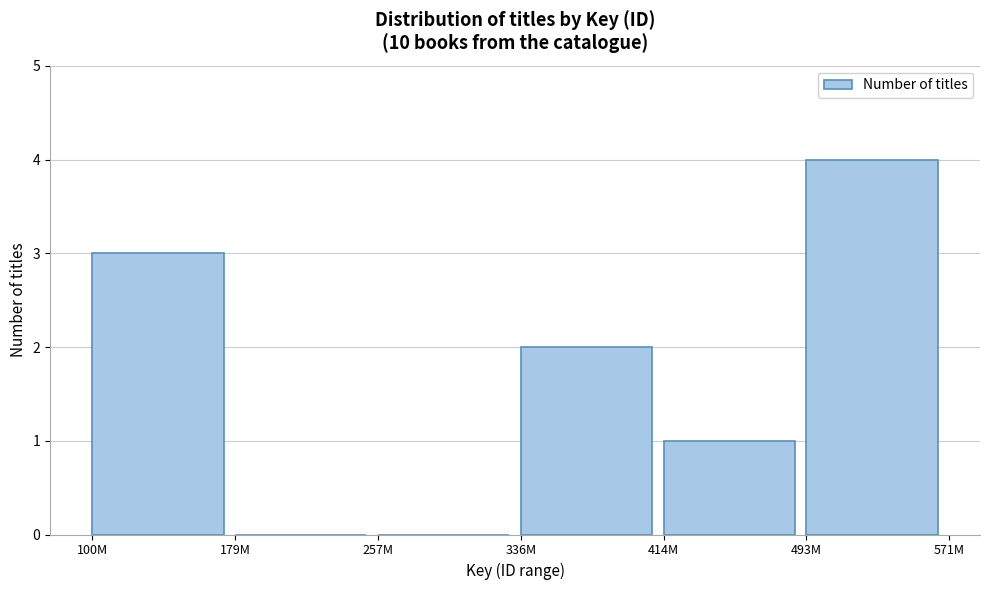

Reading right to left, list all the values displayed in this chart.

493M=4	414M=1	336M=2	257M=0	179M=0	100M=3